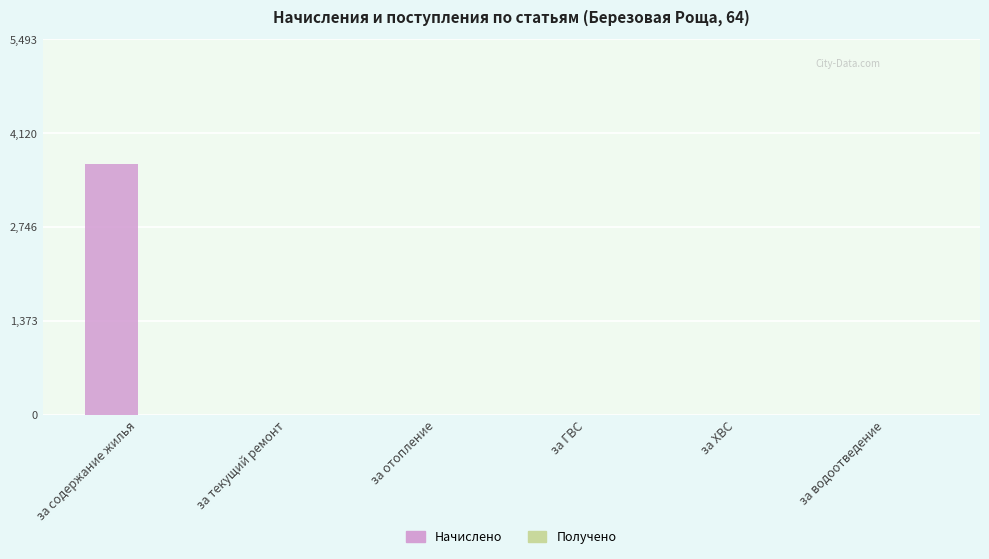

Reading right to left, what are all the values shown in this chart?

за водоотведение=0.0	за ХВС=0.0	за ГВС=0.0	за отопление=0.0	за текущий ремонт=0.0	за содержание жилья=3662.3